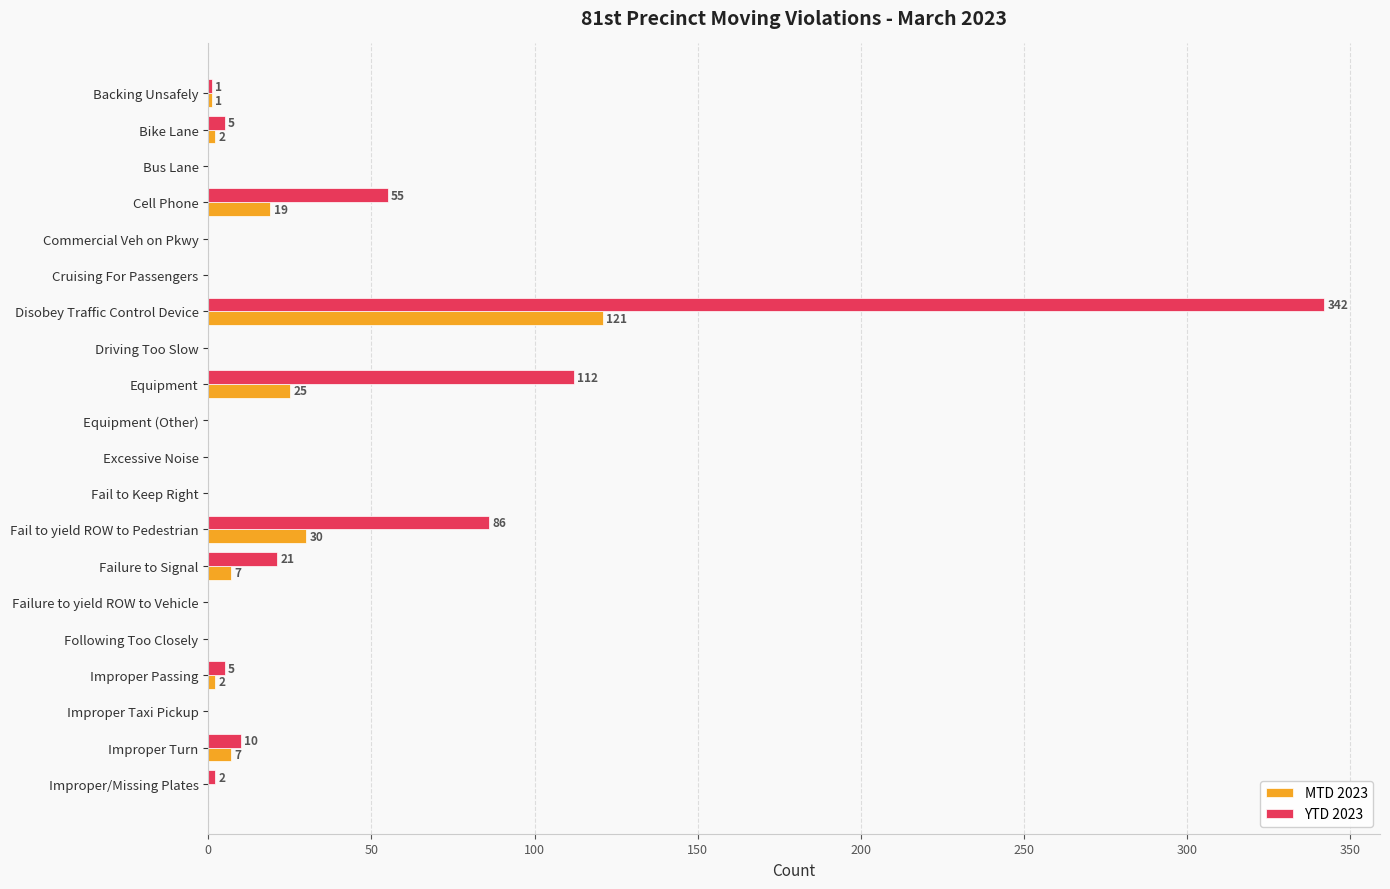

Where is YTD 2023 nearest to the value 171?

Equipment